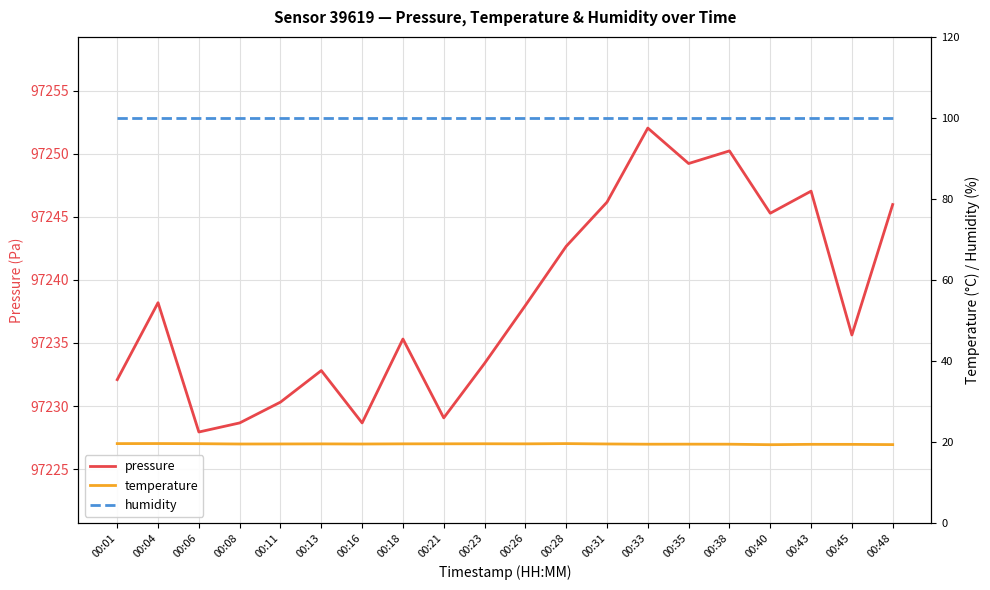

True or false: humidity has a value of 38.6 at 00:40.

False